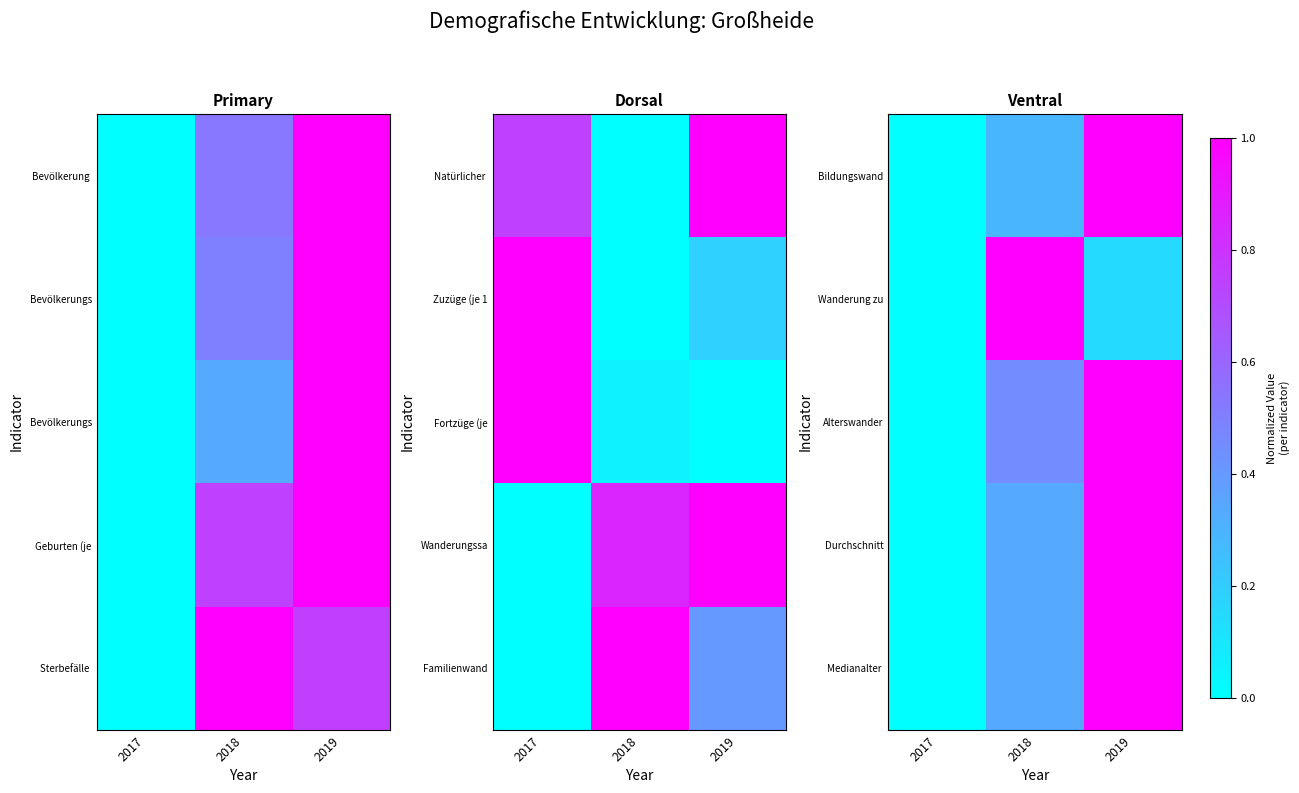

How many values in Wanderung zu are above zero?

2